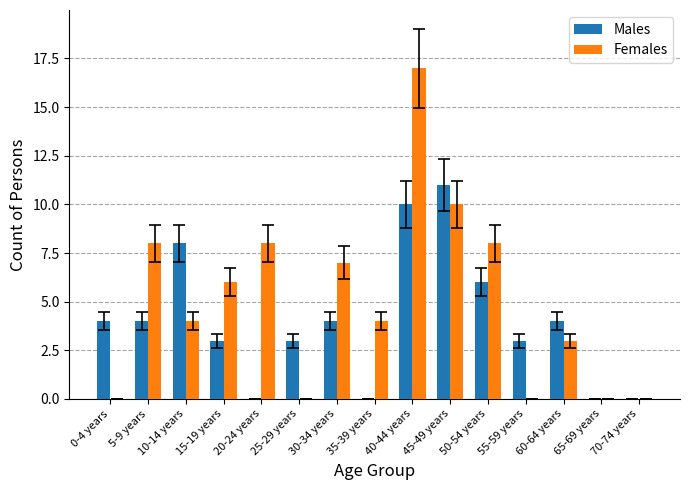

Read the Males value at 55-59 years, to the nearest 5.

5